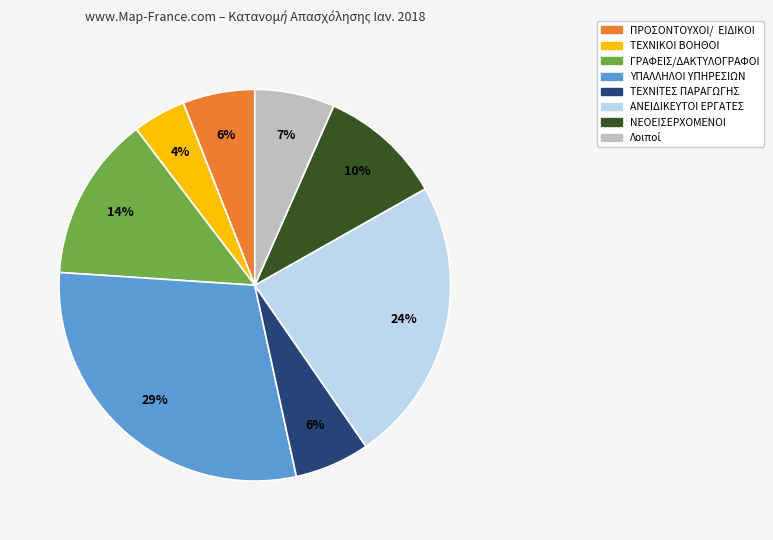

Is there a majority slice in this chart?

No